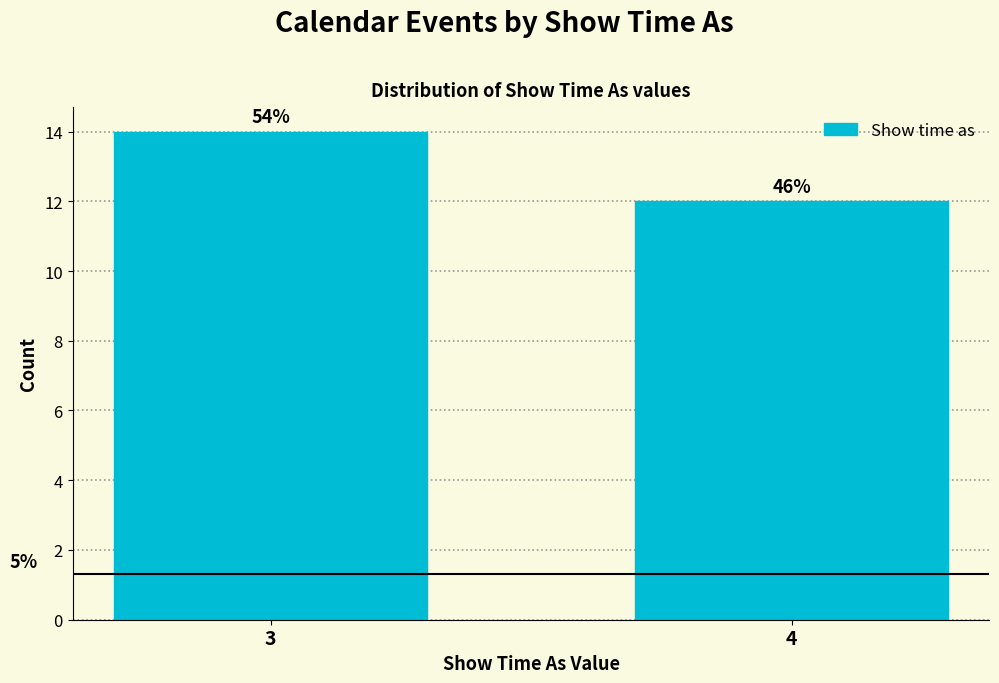

How many bars are there in total?

2